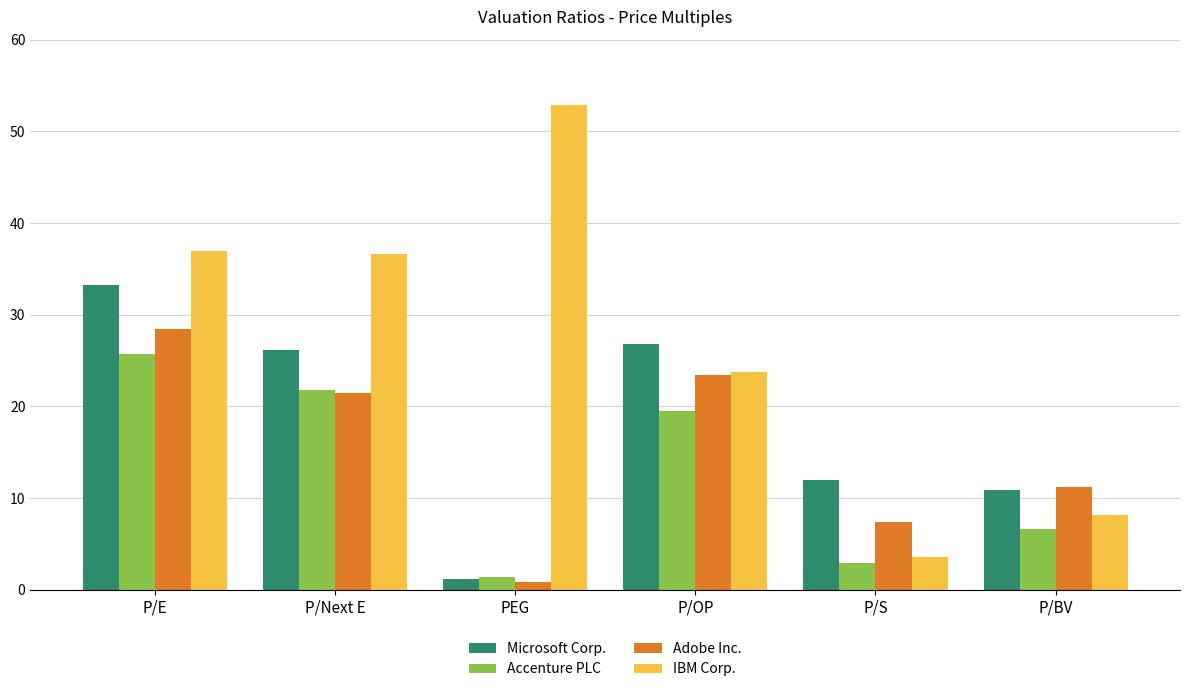

What is the value of the Adobe Inc. bar at the 6th from the left?

11.2